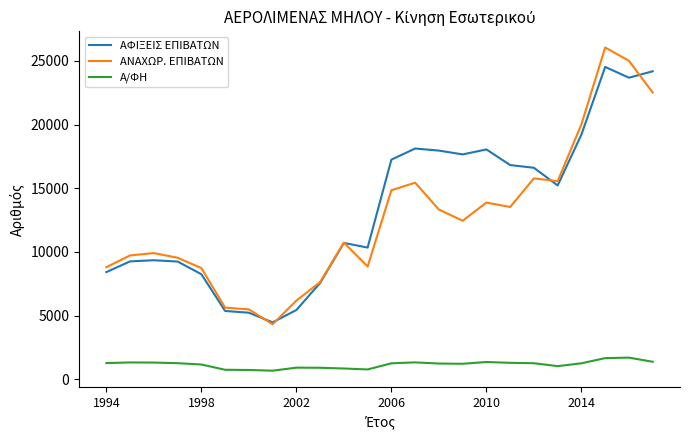

How many lines are shown in the chart?

3